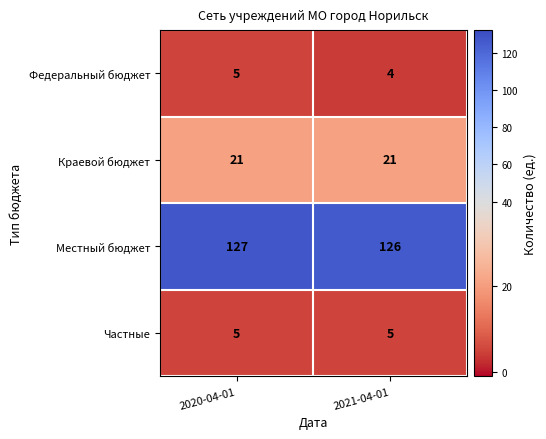

What is the maximum value shown in the chart?

127